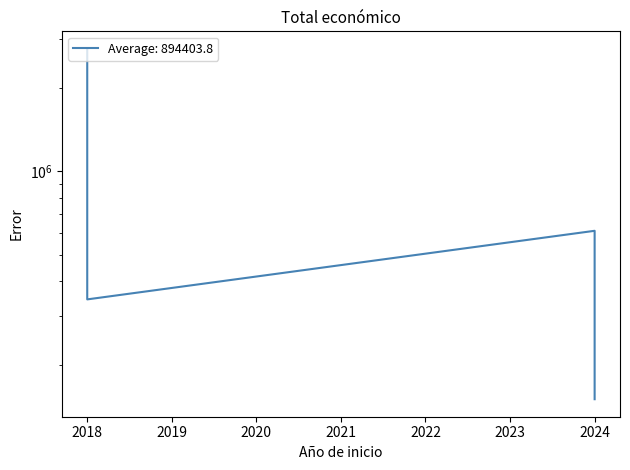

Which has a higher value, 2024 or 2024?

2024